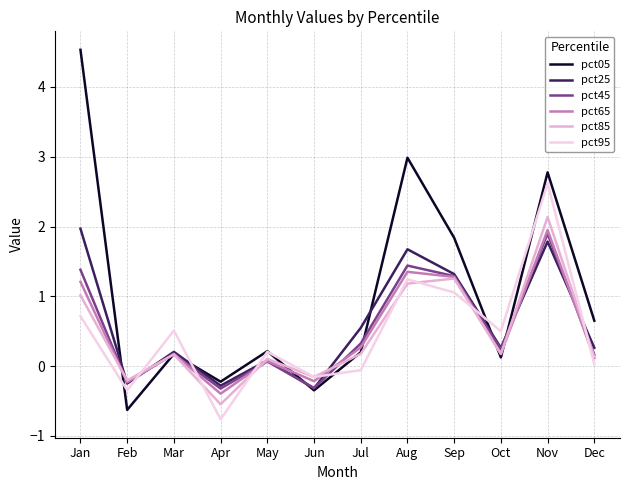

Rank the categories by pct65 value from lowest to highest.

Apr, Feb, Jun, May, Dec, Mar, Oct, Jul, Jan, Sep, Aug, Nov